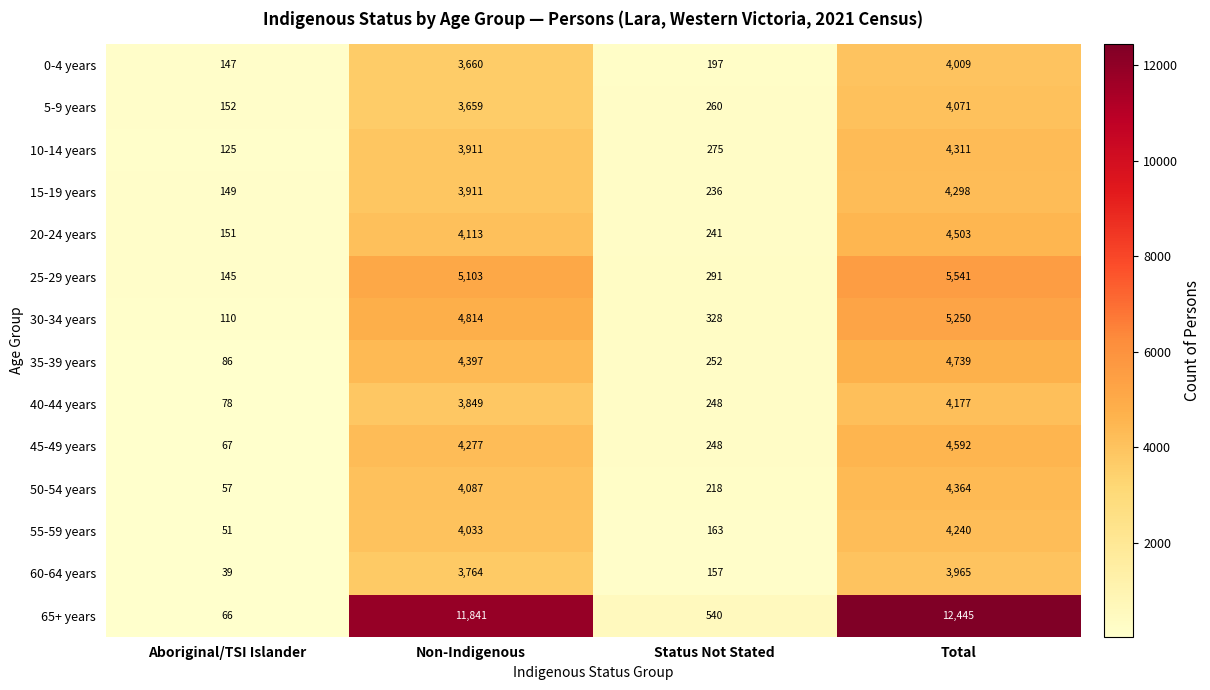

Where is 0-4 years nearest to the value 2078?

Non-Indigenous